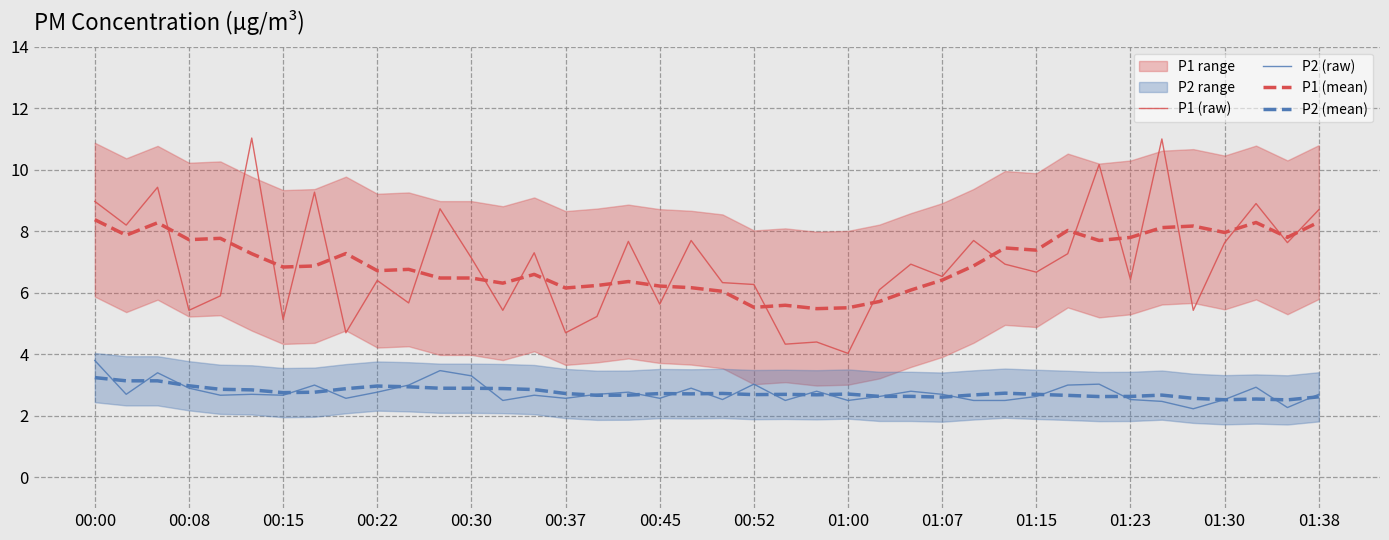

The P1 (raw) series shows 6.5 at 01:07. True or false?

True